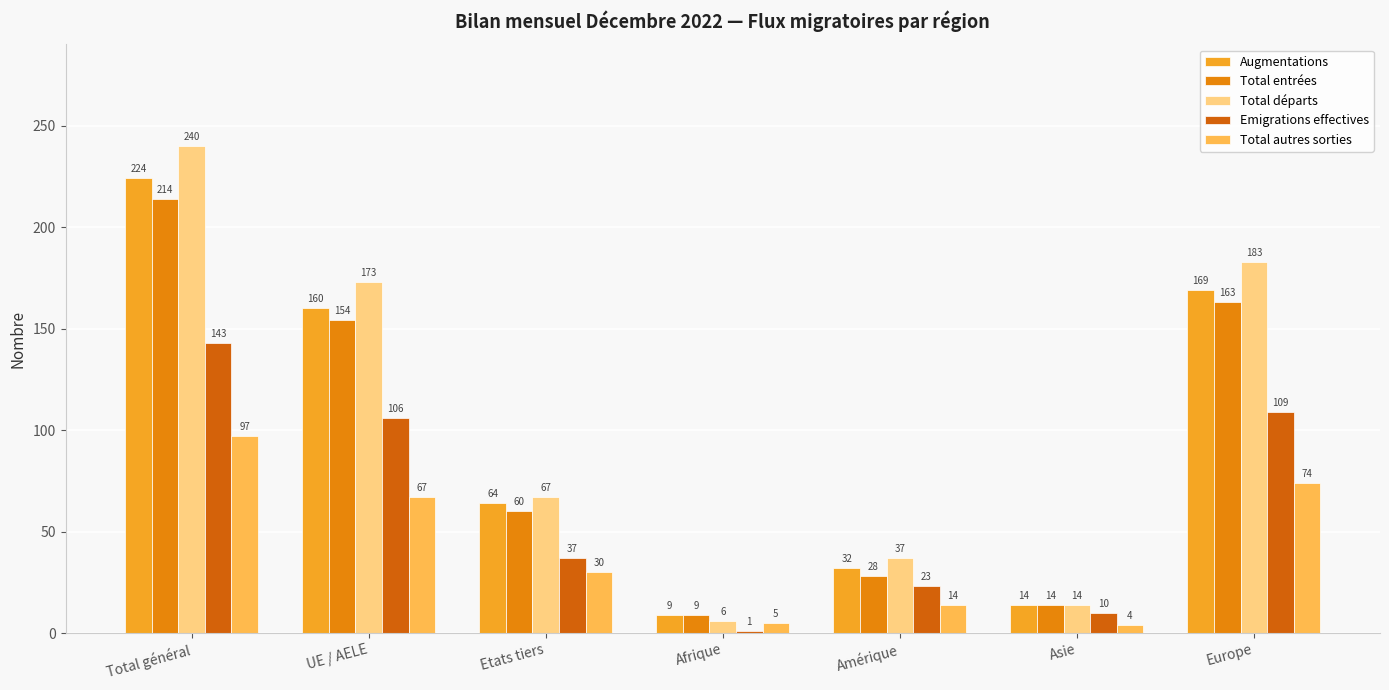

Where is Total autres sorties nearest to the value 50?

UE / AELE